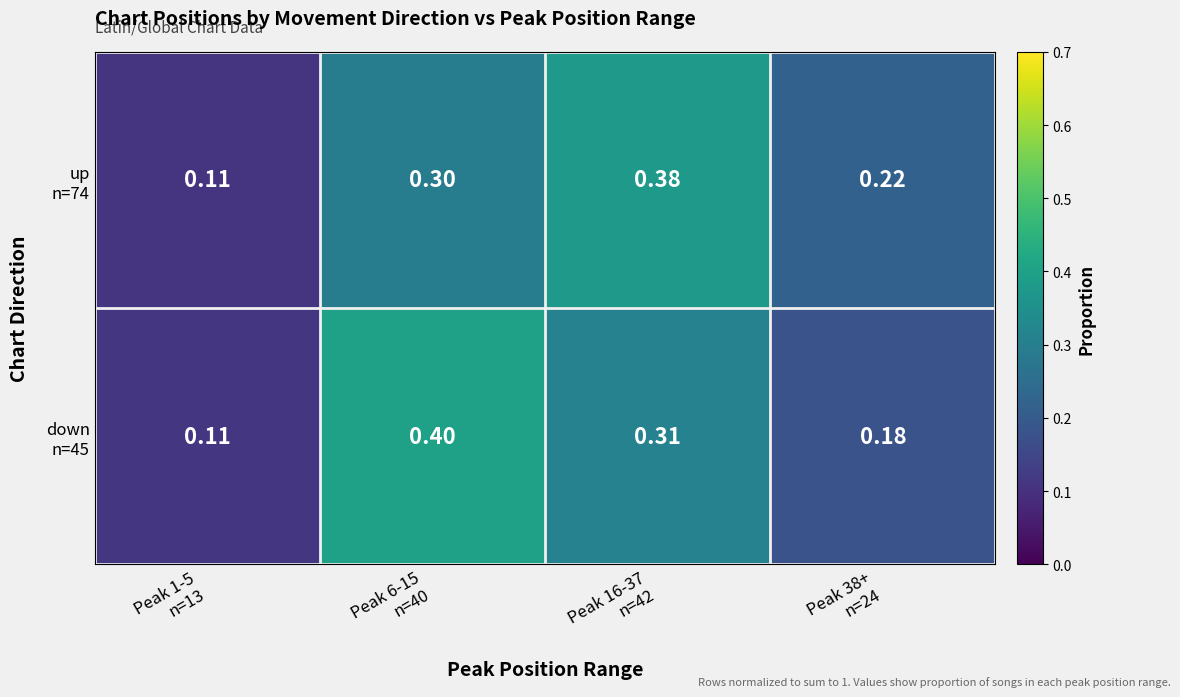

How many data points does each series have?

4